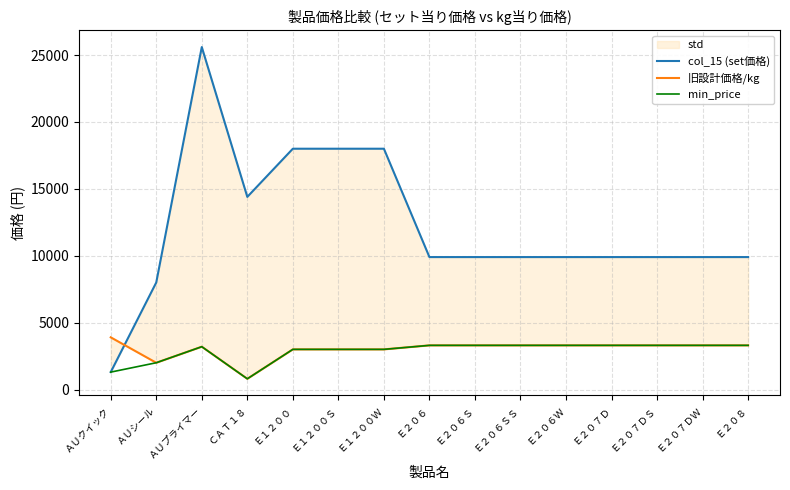

Between ＣＡＴ１８ and Ｅ１２００, which is larger?

Ｅ１２００